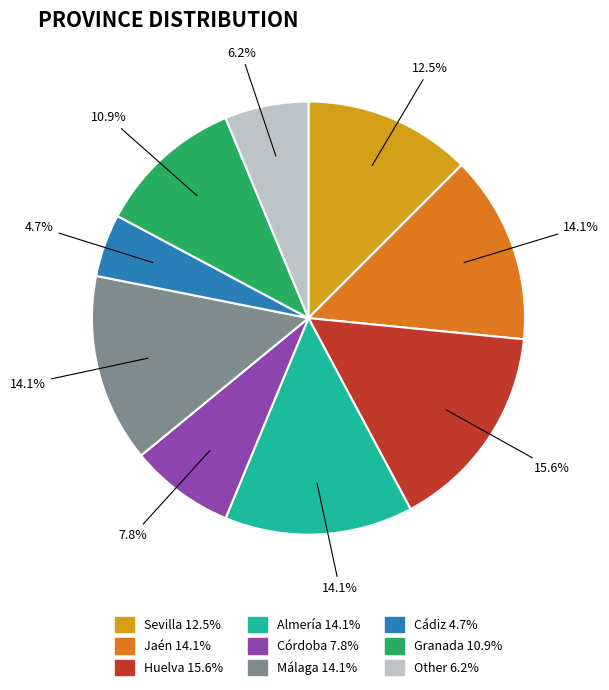

Count the number of slices in the pie.

9